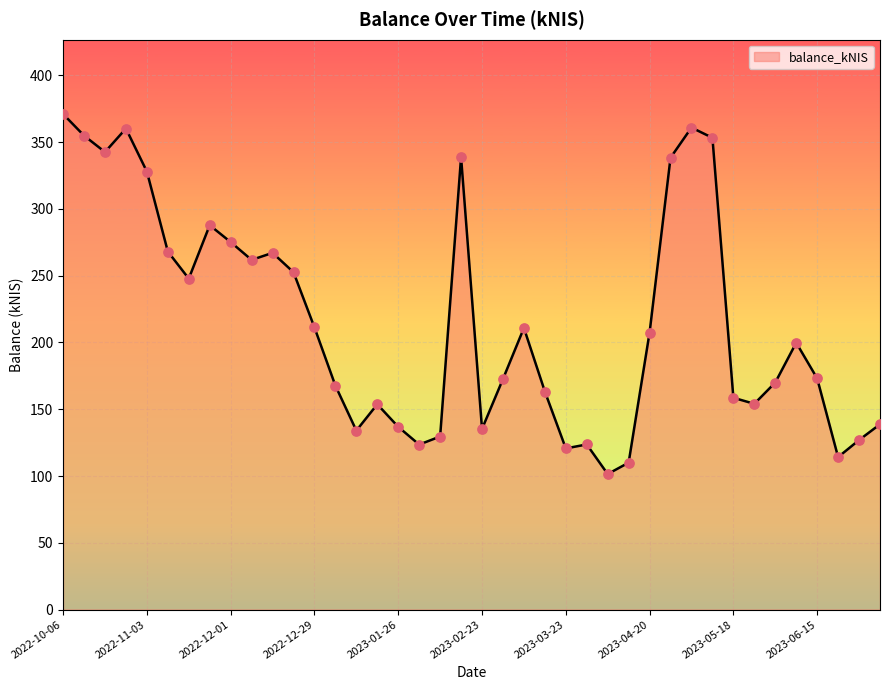

What is the difference between the maximum and minimum values?

269.6